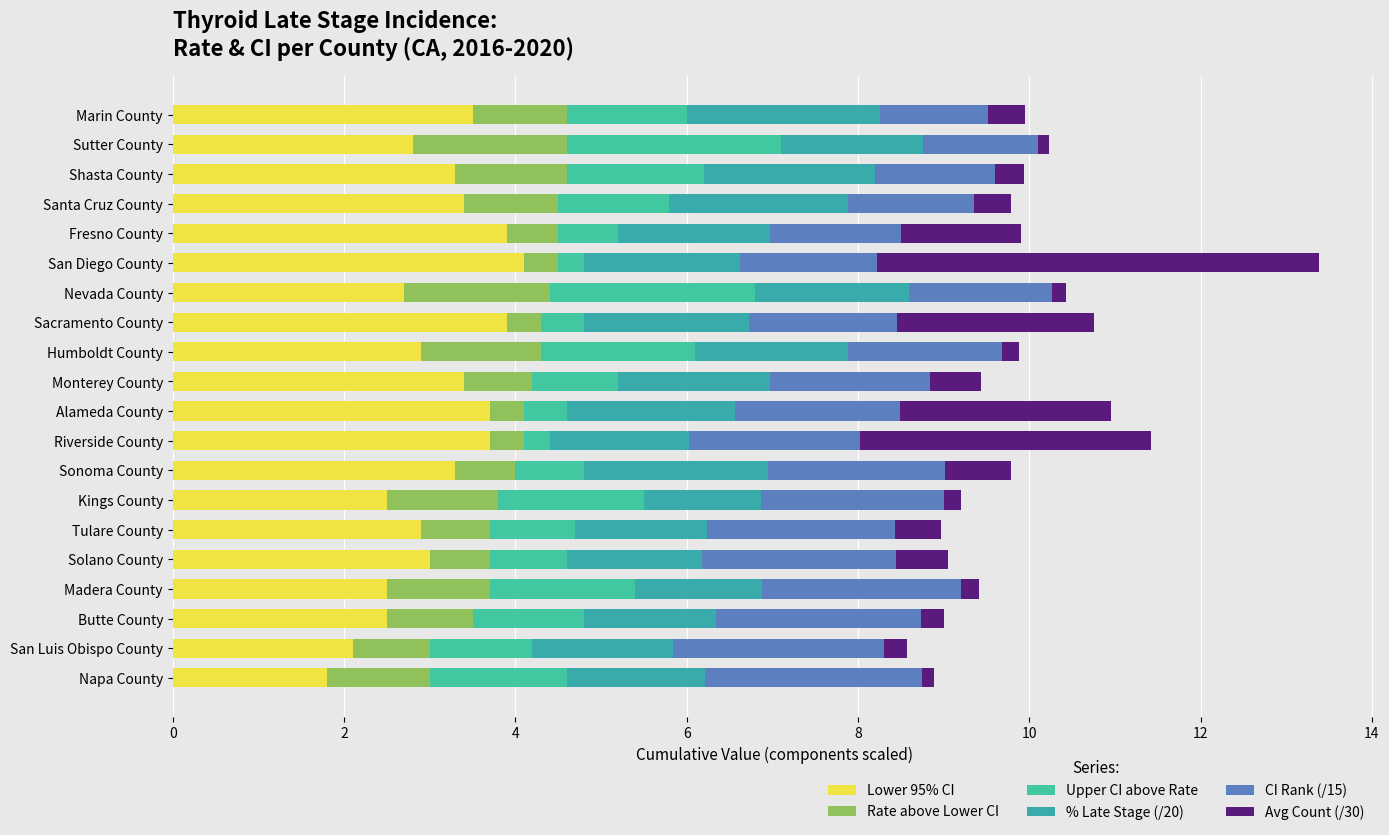

At how many categories does at least one series exceed 0?

20